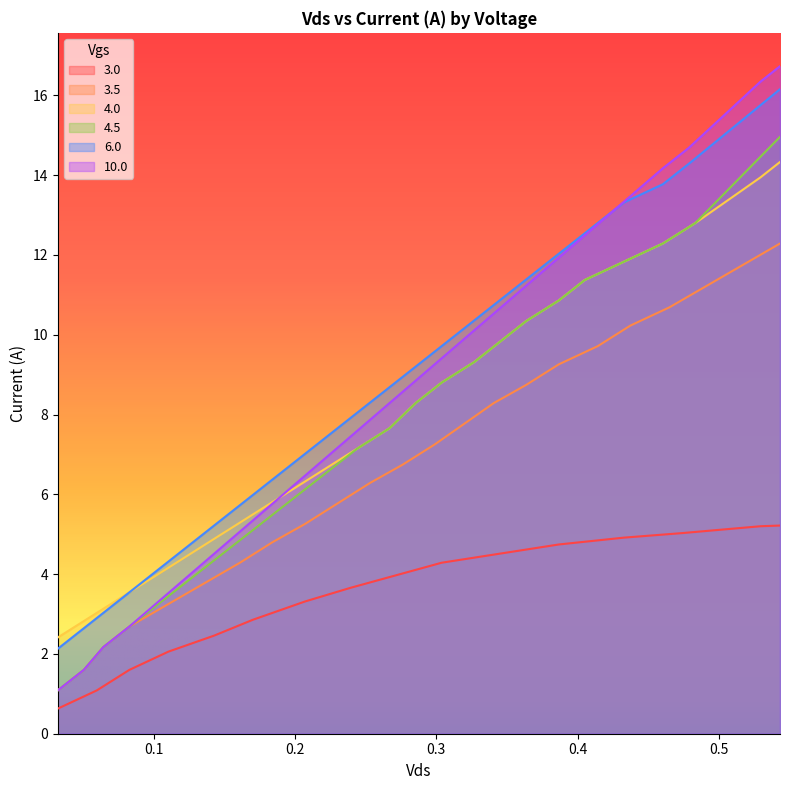

What is the difference between the maximum and minimum values in the 6.0 series?

14.0